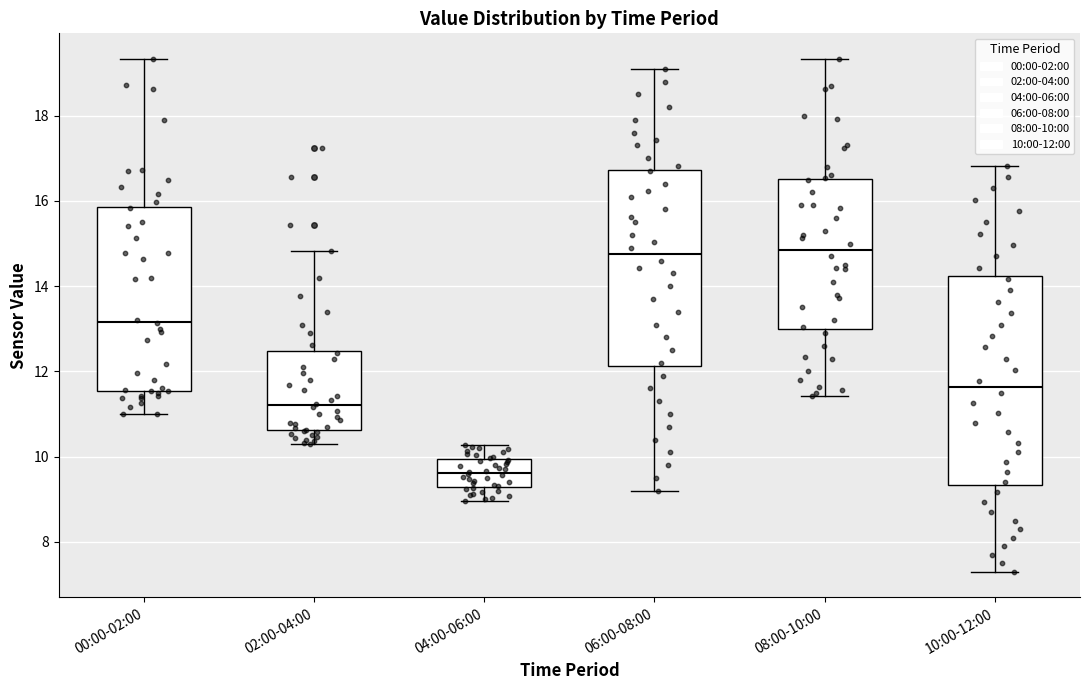

Where does the upper whisker of the box for 10:00-12:00 end on the y-axis? The values are not printed on the chart, so give them approximately, as read against the axis.

16.8